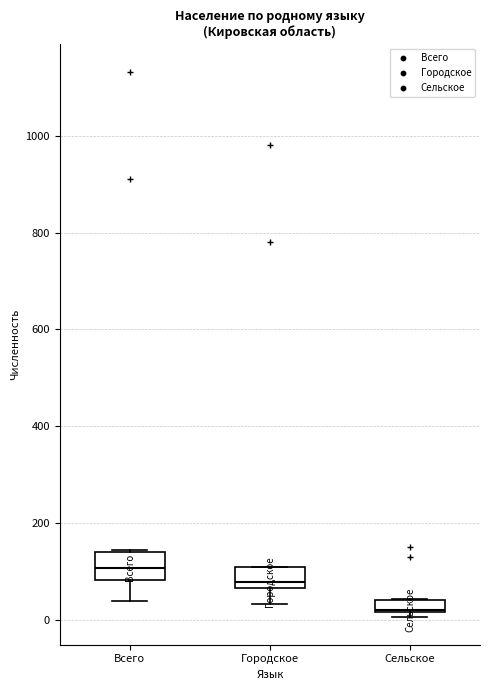

Which box has the lowest median line?

Сельское